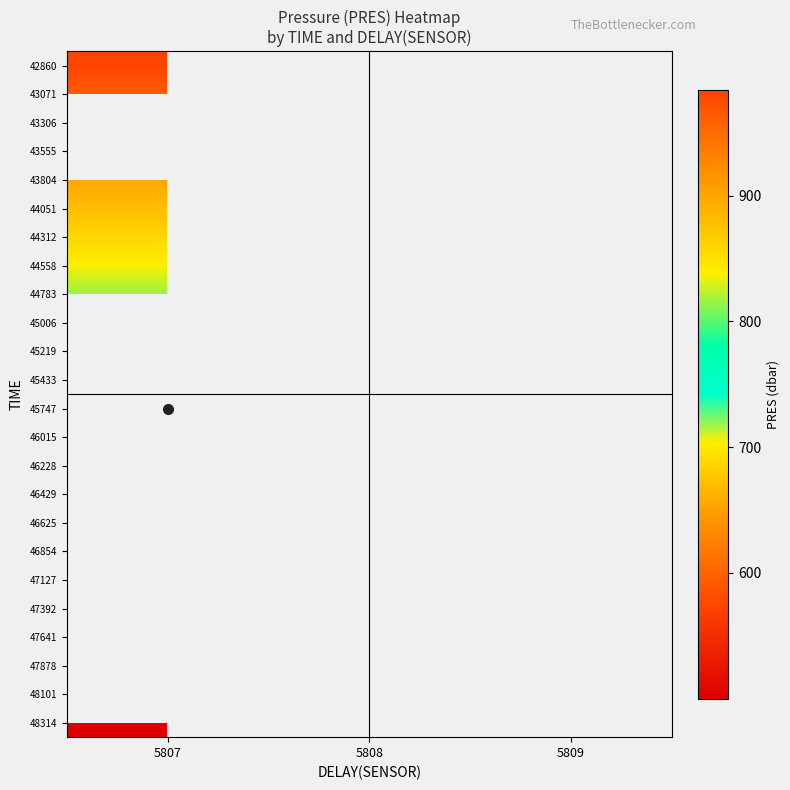

How many distinct data groups are displayed?

24